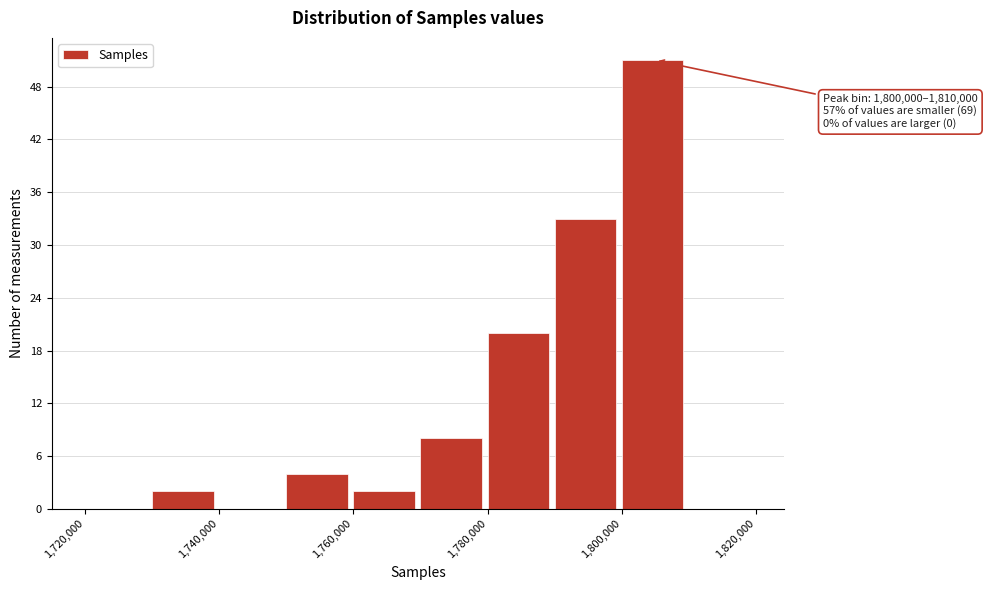

Which range on the x-axis has the tallest bar?

1800000 to 1810000